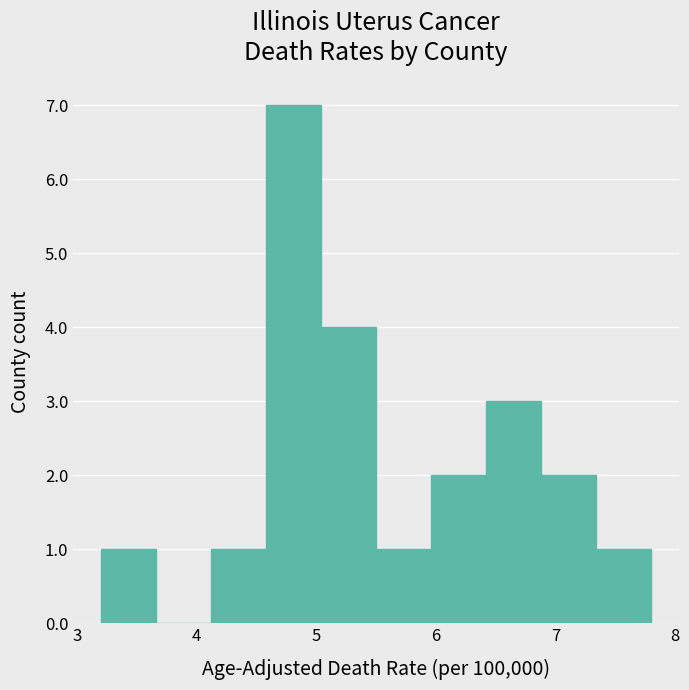

Reading left to right, list every bar in this chart as the range it spans on the x-axis followed by its height. Neither the bar edges nor the heights are printed on the chart, so give them approximately, as read against the axes.

3.20 to 3.66: 1
3.66 to 4.12: 0
4.12 to 4.58: 1
4.58 to 5.04: 7
5.04 to 5.50: 4
5.50 to 5.96: 1
5.96 to 6.42: 2
6.42 to 6.88: 3
6.88 to 7.34: 2
7.34 to 7.80: 1